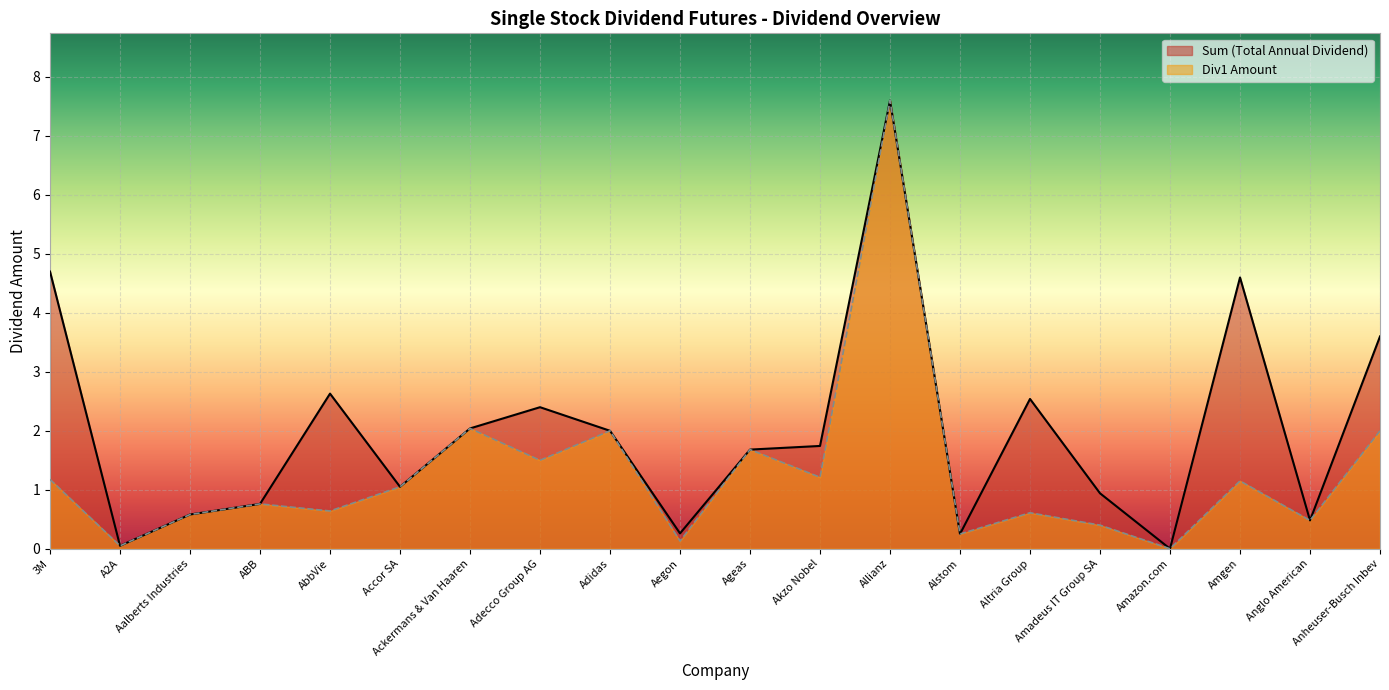

What position from the left is Accor SA?

6